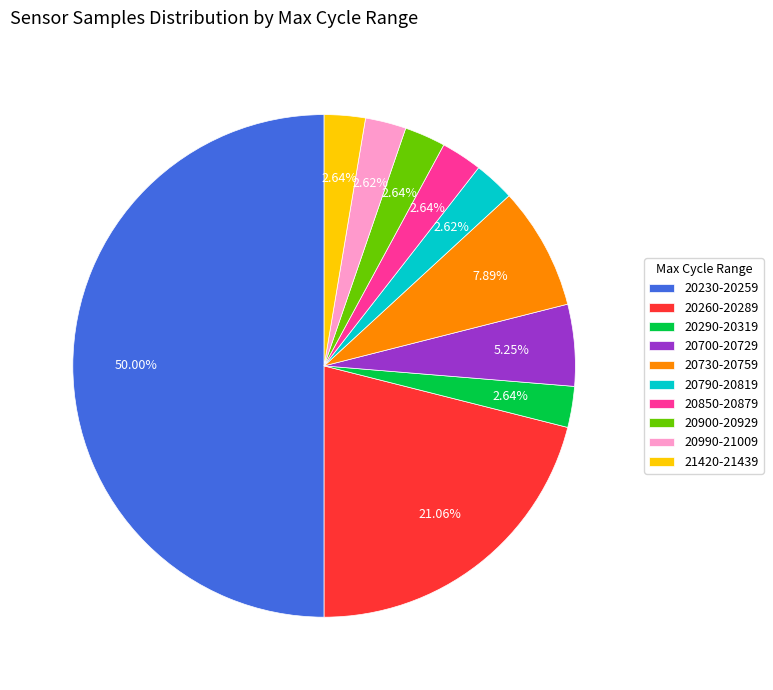

Is the sum of 20900-20929 and 20730-20759 greater than half?

No